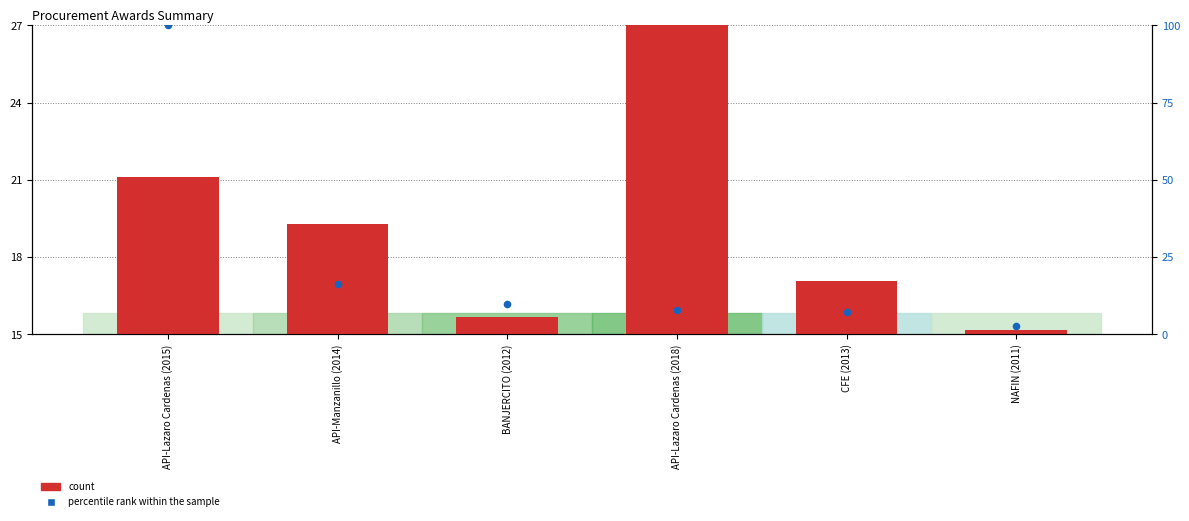

Which series has the largest total across all categories?

count